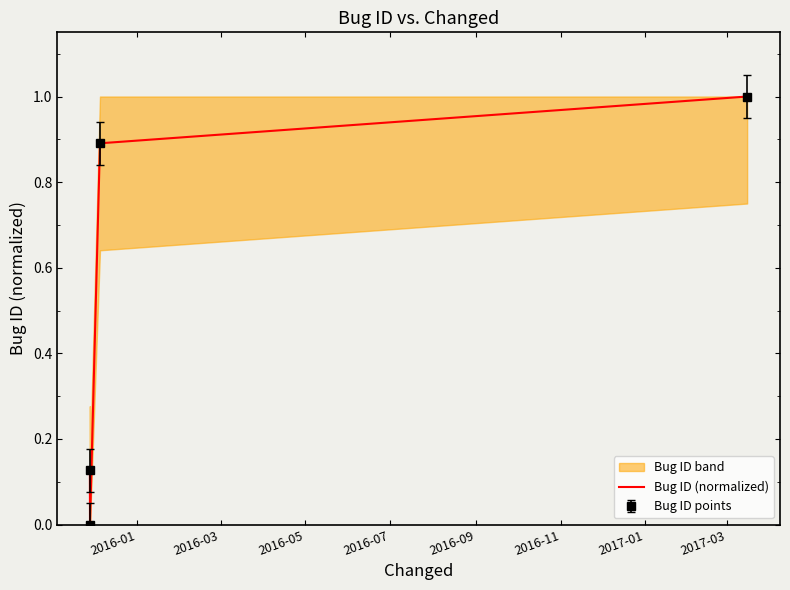

Reading left to right, transcribe all the data shown in this chart.

0.1	0.0	0.9	1.0